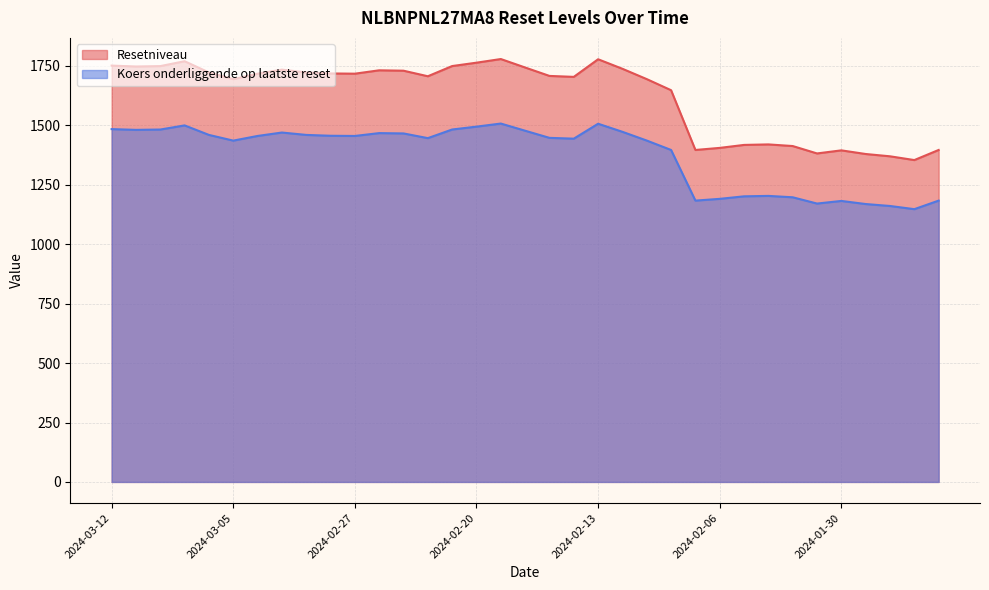

Read the Koers onderliggende op laatste reset value at 2024-03-12.

1484.4